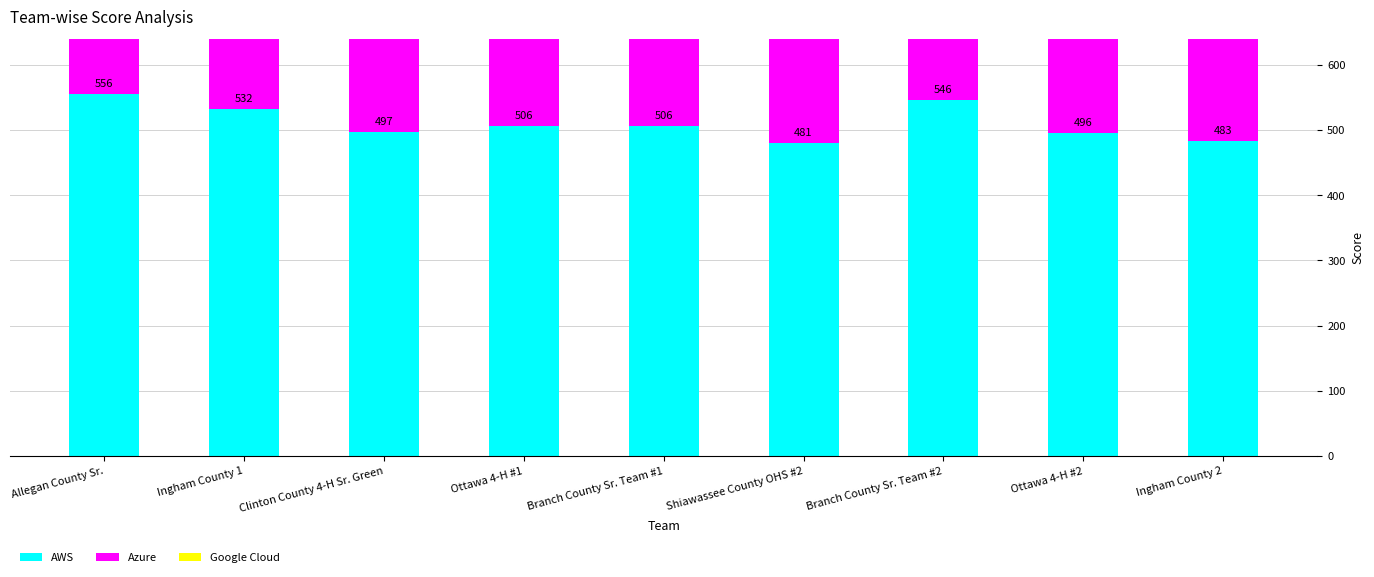

What are all the series names shown in the legend?

AWS, Azure, Google Cloud